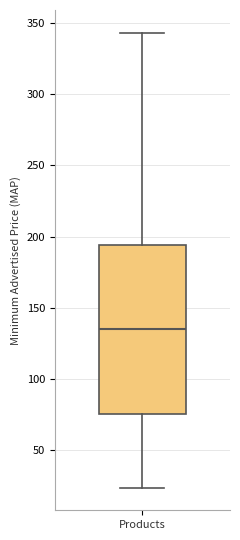

Transcribe this box plot: give where the median line is, the range the box spans, and where the two whiskers end, as read against the y-axis. The values are not printed on the chart, so give them approximately, as read against the axis.

median 135, box 75 to 195, whiskers 25 to 345